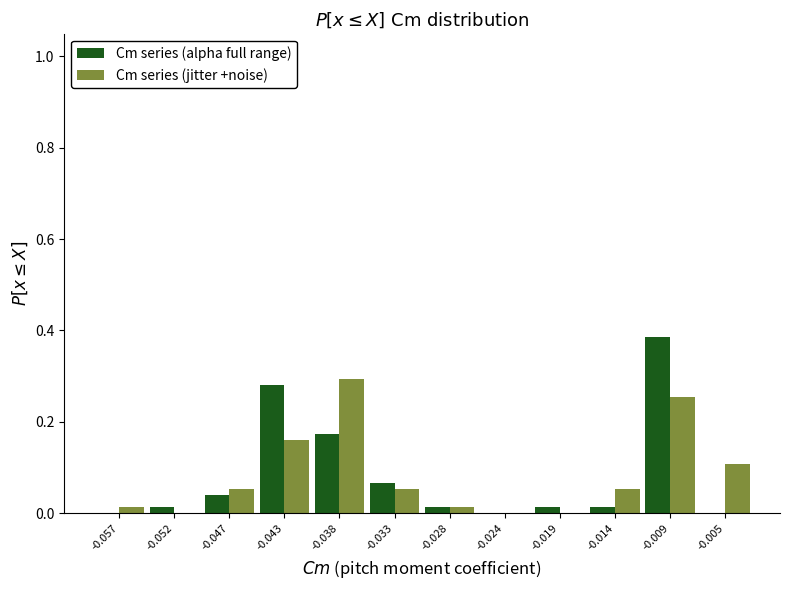

What is the sum of all Cm series (jitter +noise) values?

1.0